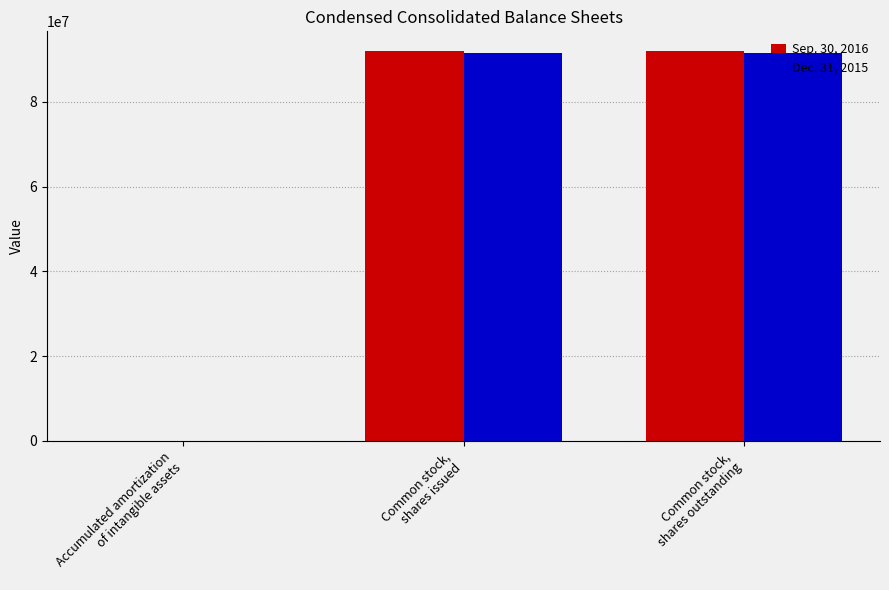

What is the maximum value shown in the chart?

92041655